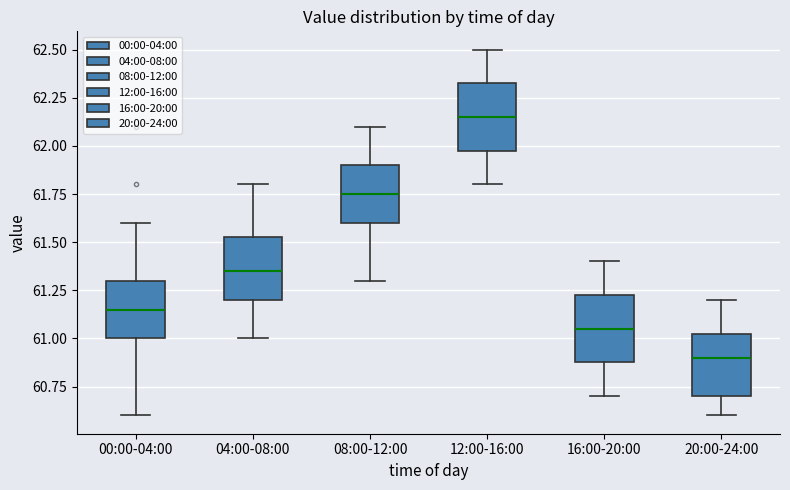

Reading left to right, read every box against the y-axis: the position of its median line, the range the box covers, and the ends of its whiskers. The values are not printed on the chart, so give them approximately, as read against the axis.

00:00-04:00: median 61.15, box 61.00 to 61.30, whiskers 60.60 to 61.60
04:00-08:00: median 61.35, box 61.20 to 61.55, whiskers 61.00 to 61.80
08:00-12:00: median 61.75, box 61.60 to 61.90, whiskers 61.30 to 62.10
12:00-16:00: median 62.15, box 62.00 to 62.35, whiskers 61.80 to 62.50
16:00-20:00: median 61.05, box 60.90 to 61.25, whiskers 60.70 to 61.40
20:00-24:00: median 60.90, box 60.70 to 61.05, whiskers 60.60 to 61.20